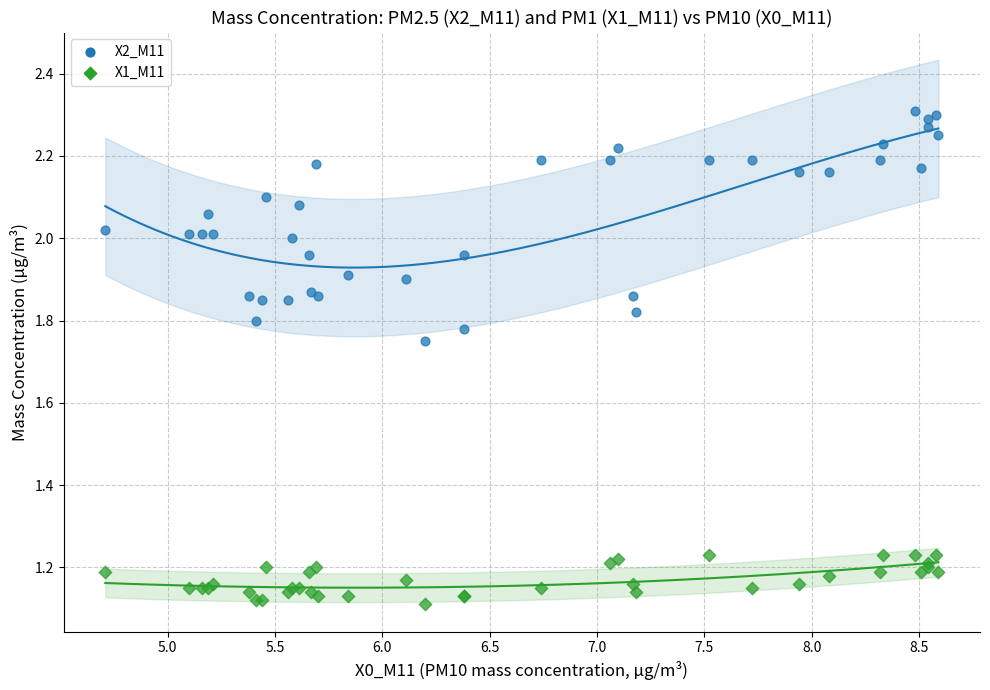

Which series has the widest spread of Y values?

X2_M11